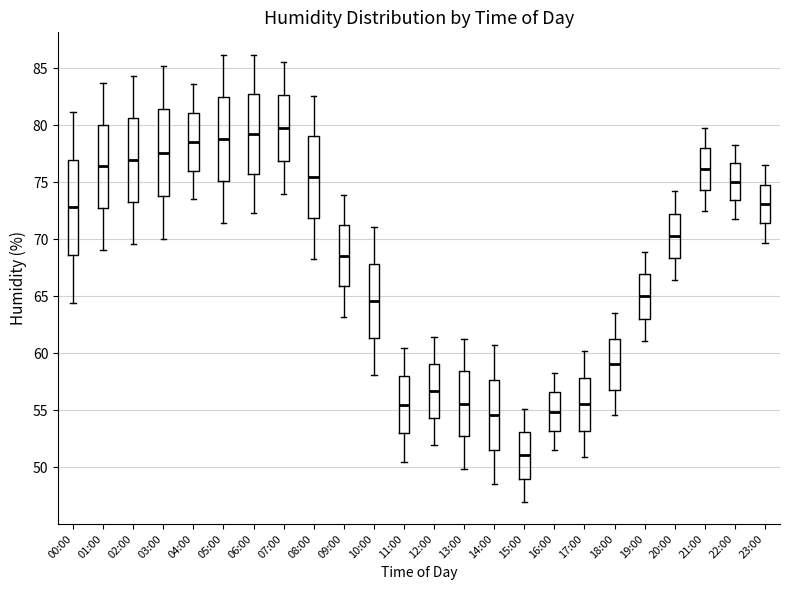

Where does the median line of the box for 16:00 sit on the y-axis? The values are not printed on the chart, so give them approximately, as read against the axis.

55.0